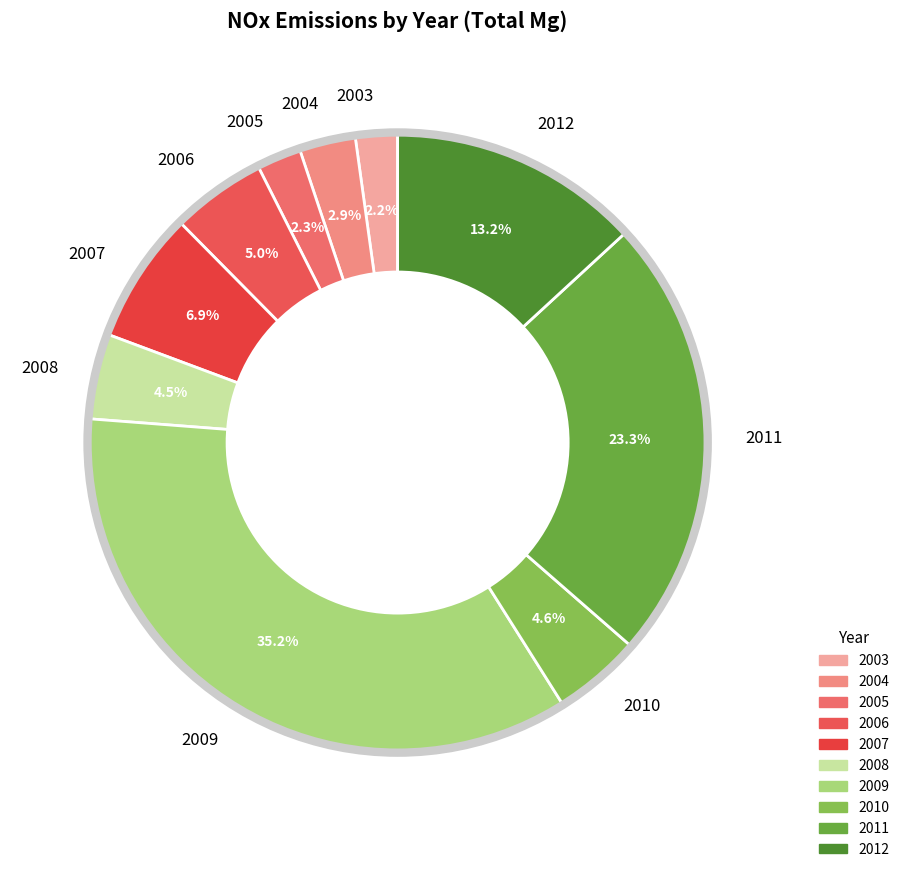

Between 2008 and 2011, which is larger?

2011